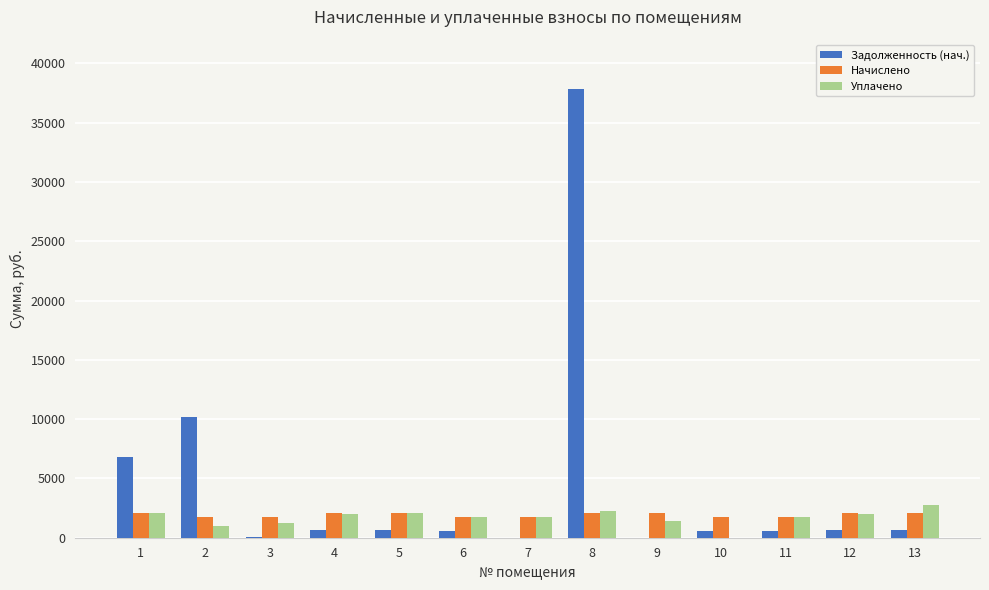

What is the highest value of the Начислено series?

2114.6